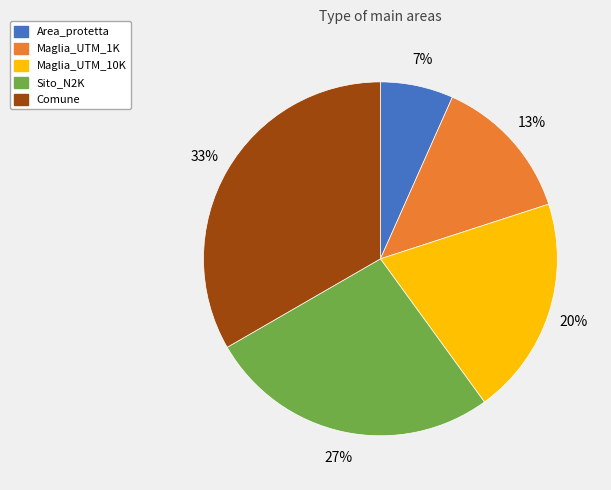

Which has a higher value, Maglia_UTM_1K or Maglia_UTM_10K?

Maglia_UTM_10K